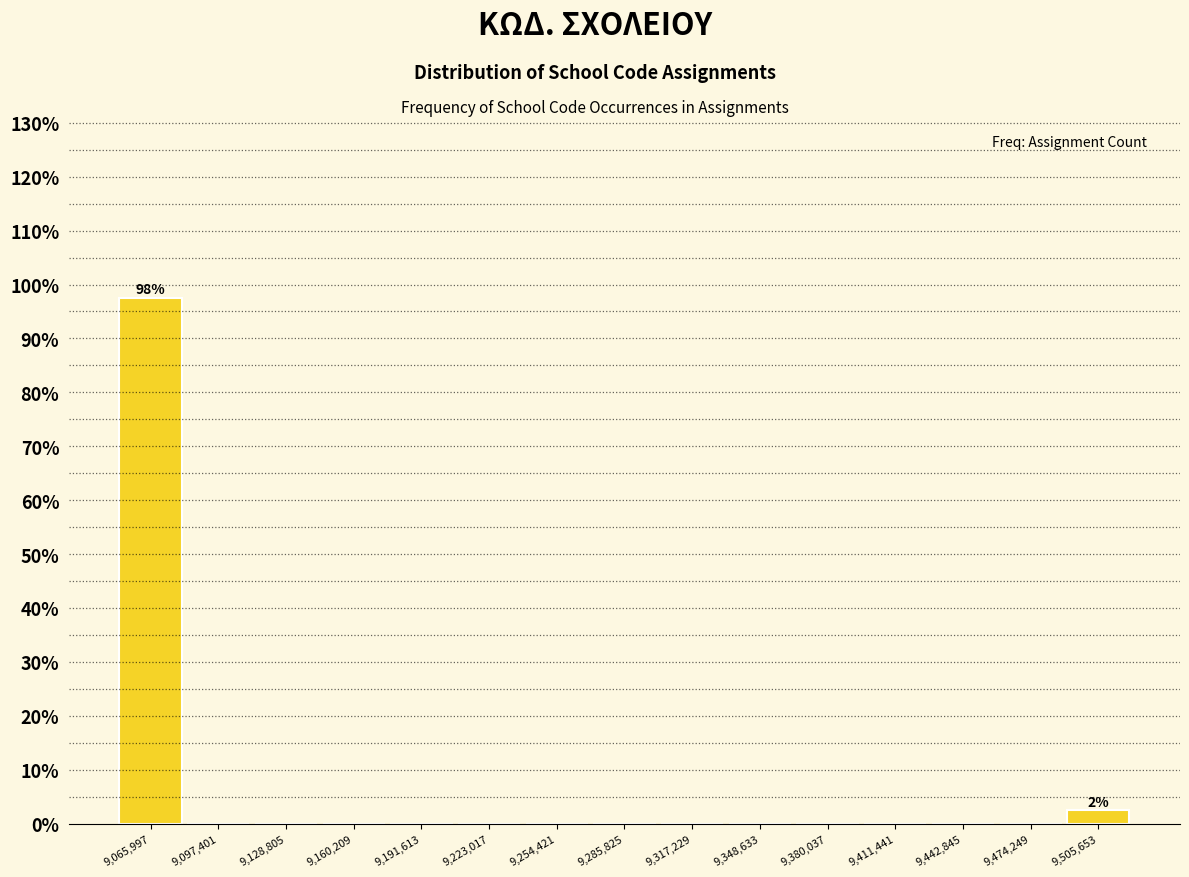

Which range on the x-axis has the tallest bar?

9050000 to 9080000